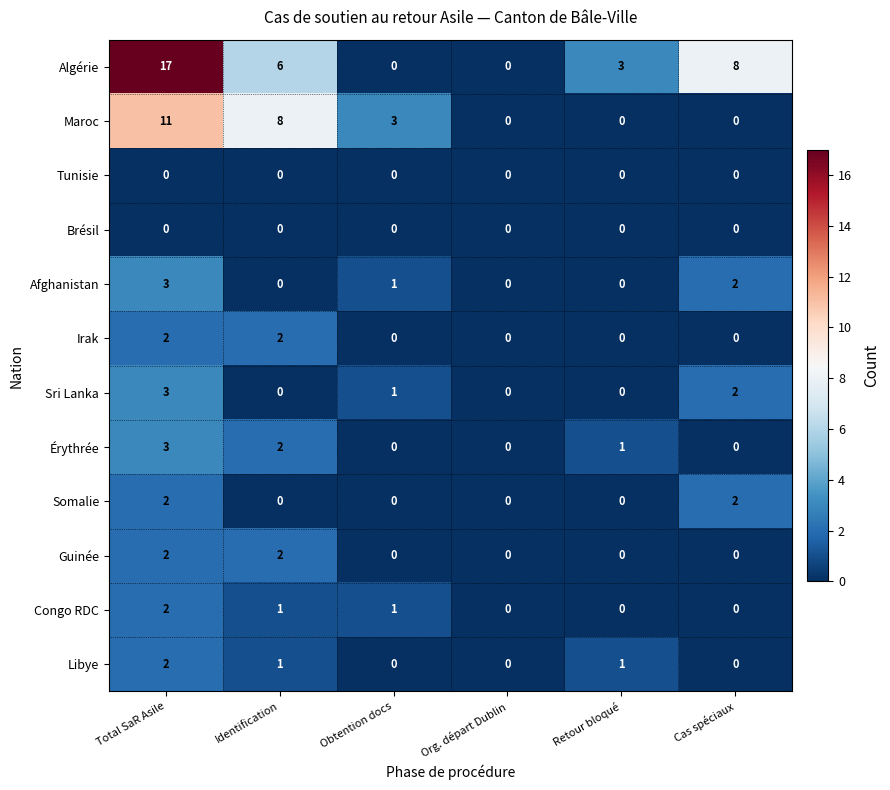

The Congo RDC series shows 2 at Total SaR Asile. True or false?

True